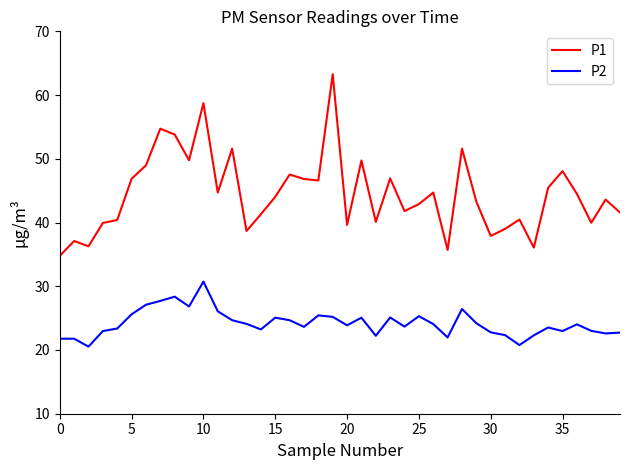

What is the difference between the maximum and minimum values in the P1 series?

28.5